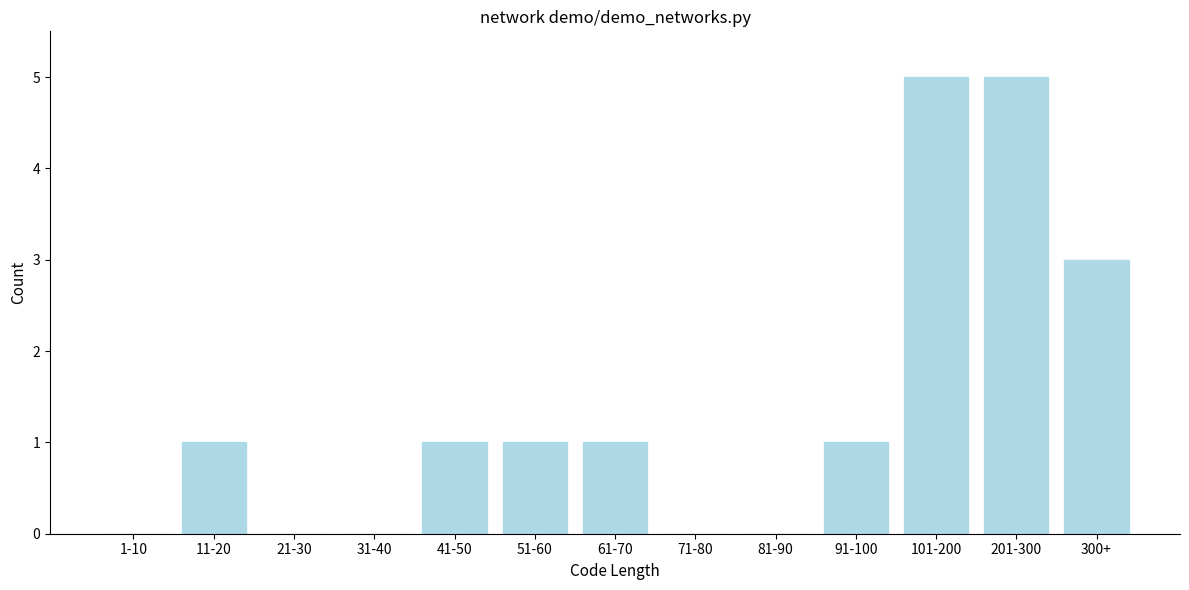

Reading left to right, list all the values displayed in this chart.

1-10=0	11-20=1	21-30=0	31-40=0	41-50=1	51-60=1	61-70=1	71-80=0	81-90=0	91-100=1	101-200=5	201-300=5	300+=3